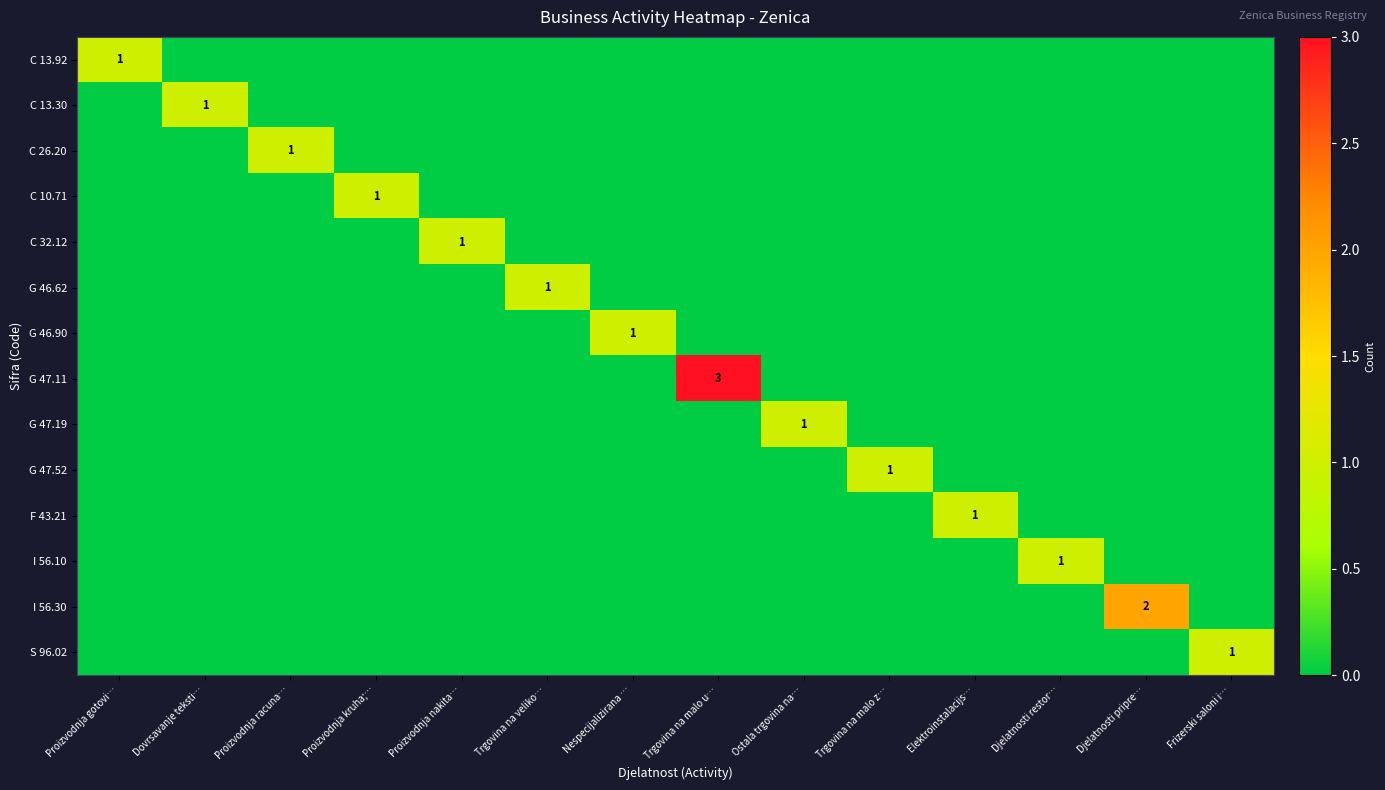

What is the total value across all series at Proizvodnja nakita…?

1